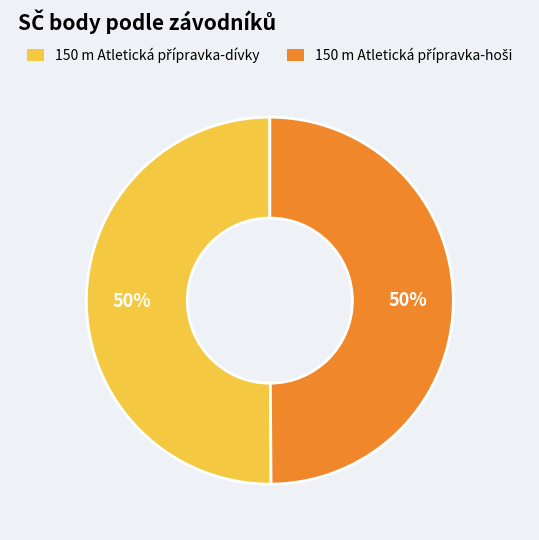

To the nearest percent, what is the average slice percentage?

50%